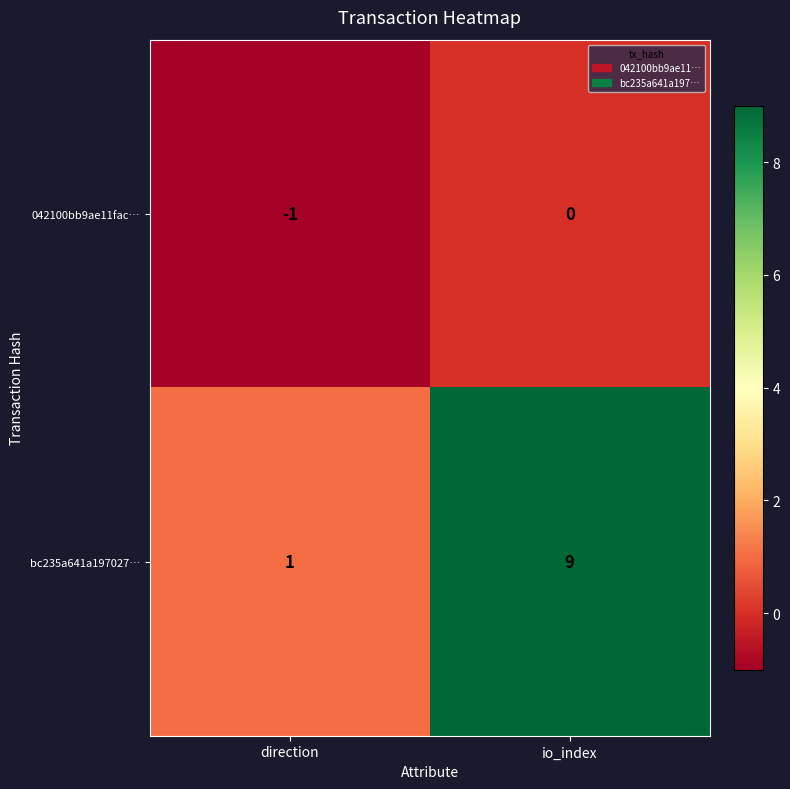

Reading left to right, transcribe all the data shown in this chart.

042100bb9ae11fac…: direction=-1	io_index=0
bc235a641a197027…: direction=1	io_index=9